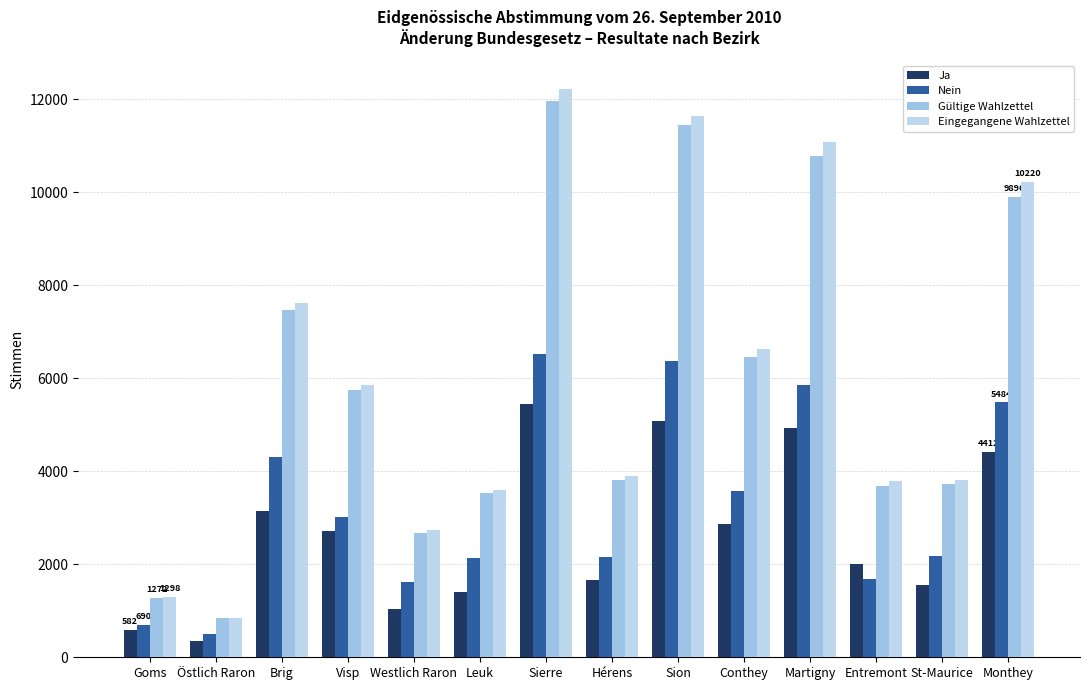

The Ja series shows 201 at Östlich Raron. True or false?

False